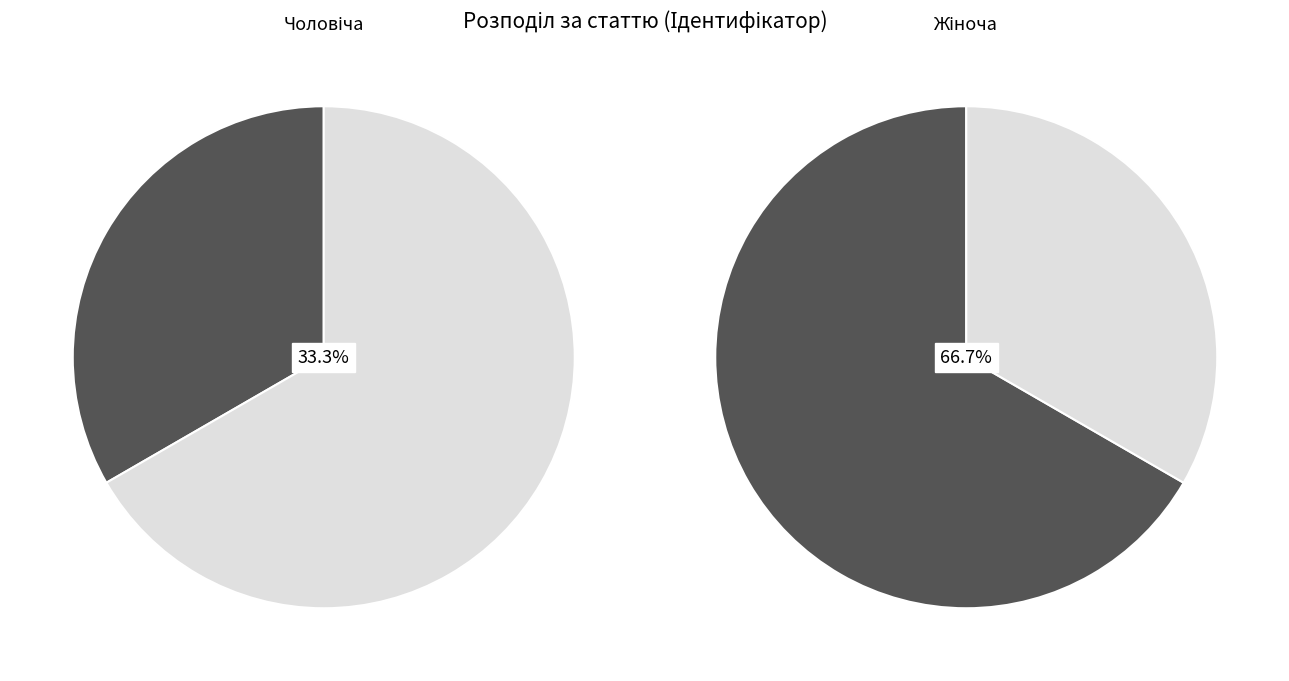

What is the total percentage of Жіноча and Чоловіча?

100.0%